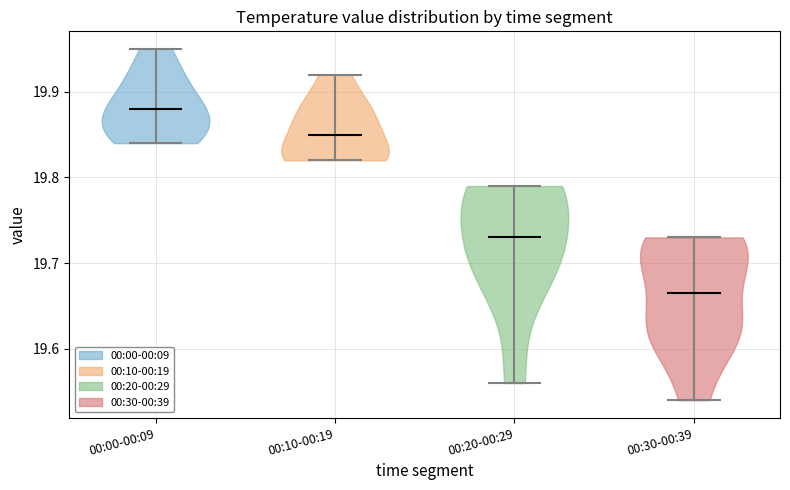

Reading left to right, read every violin against the y-axis: where its median line is, and the lowest and highest points it reaches. The values are not printed on the chart, so give them approximately, as read against the axis.

00:00-00:09: median line 19.88, lowest point 19.84, highest point 19.95
00:10-00:19: median line 19.85, lowest point 19.82, highest point 19.92
00:20-00:29: median line 19.73, lowest point 19.56, highest point 19.79
00:30-00:39: median line 19.67, lowest point 19.54, highest point 19.73